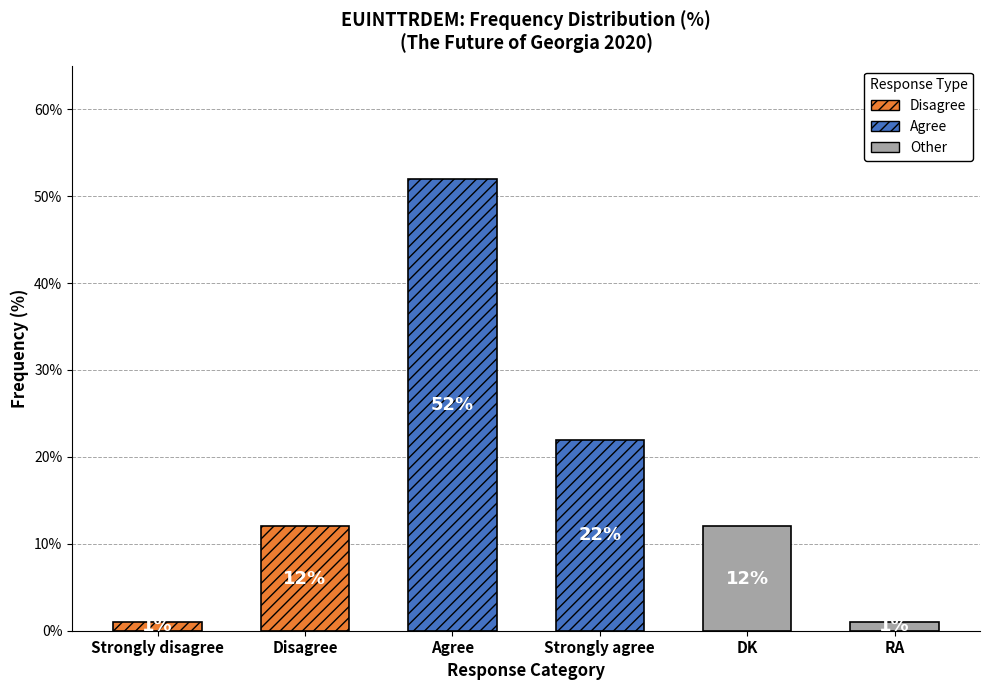

True or false: the data shows 5 at DK.

False